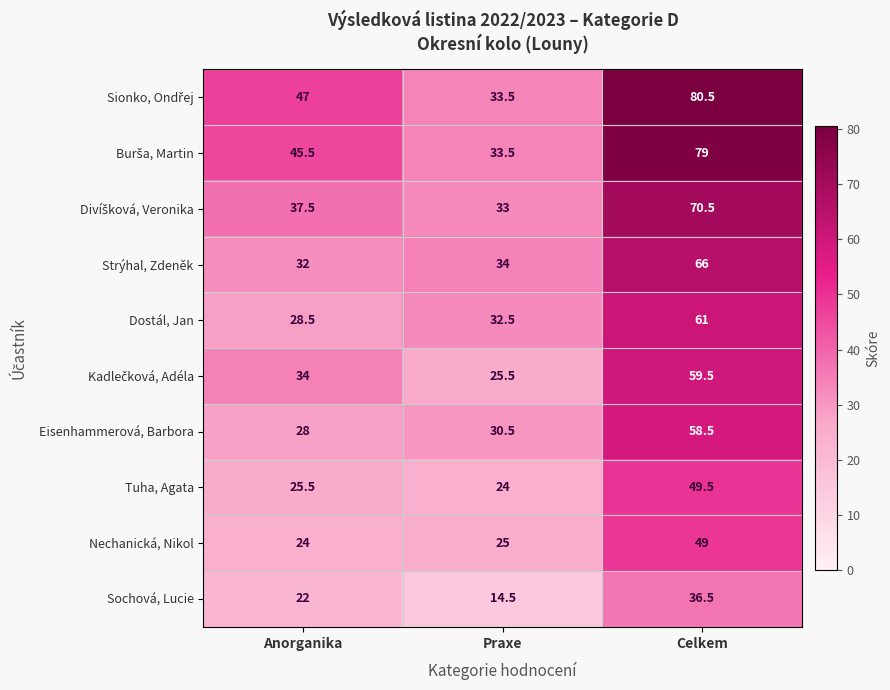

At which category does the chart reach its peak across all series?

Celkem